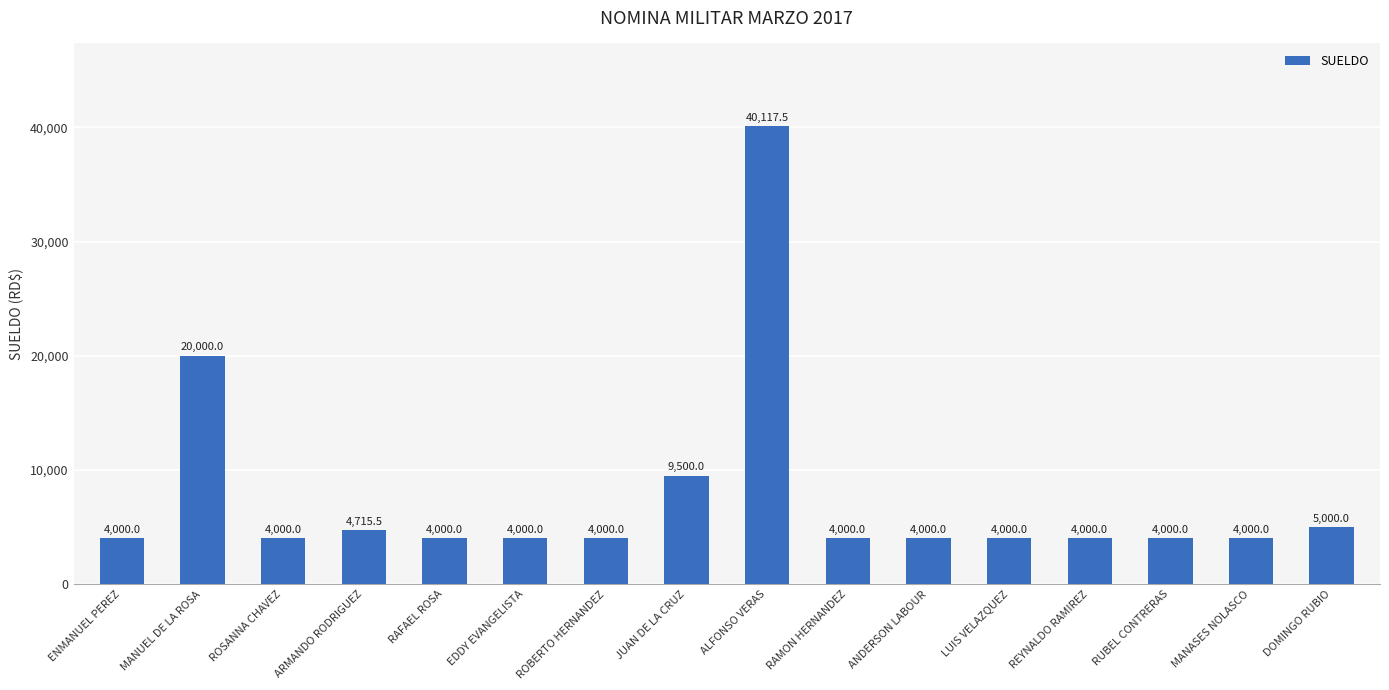

What is the change in value from MANUEL DE LA ROSA to ROSANNA CHAVEZ?

-16000.0